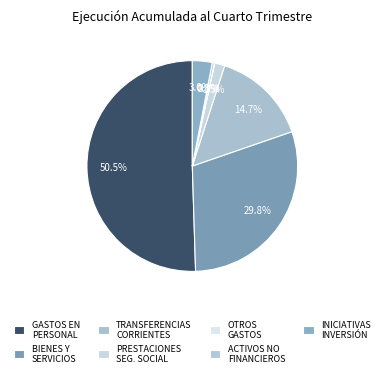

Is there any slice that represents more than half of the pie?

Yes